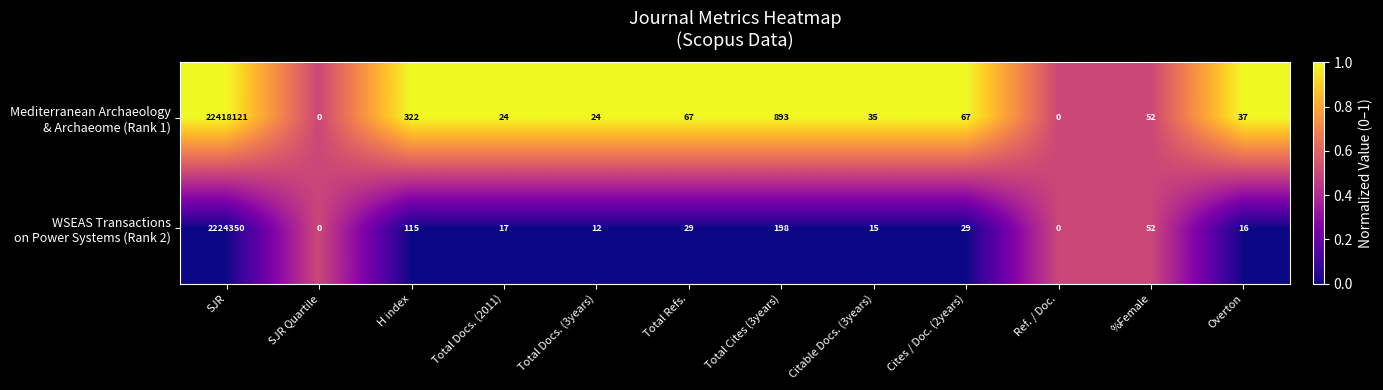

What is the greatest value displayed?

22418121